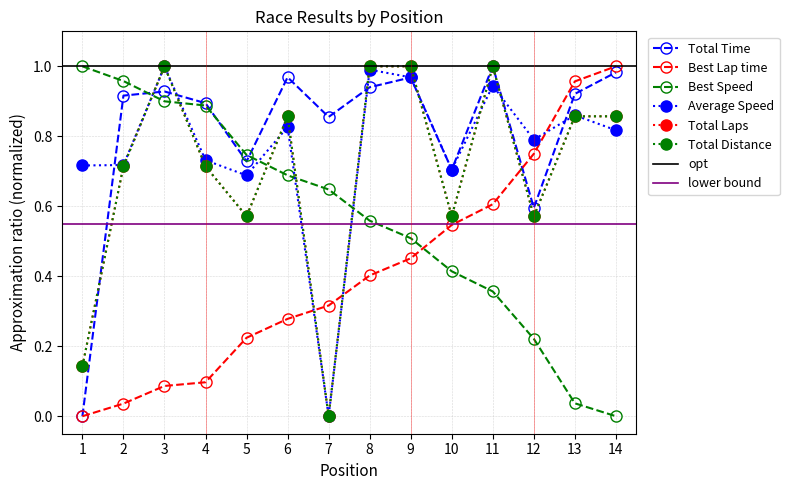

How many data points does each series have?

14